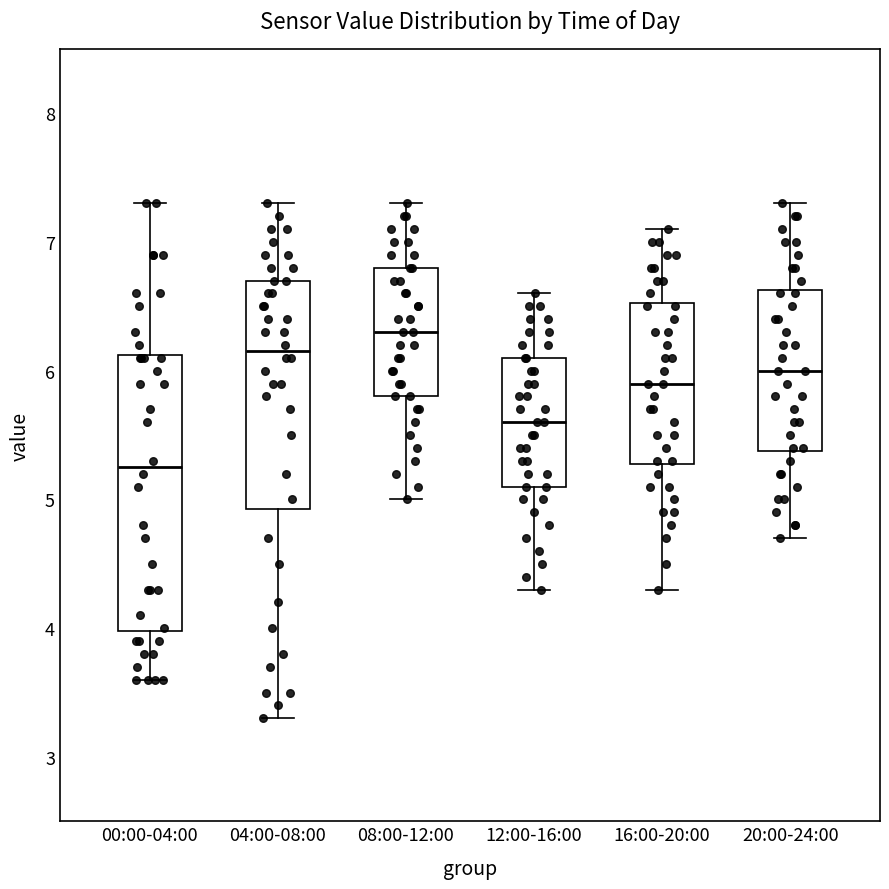

Which box has the highest median line?

08:00-12:00